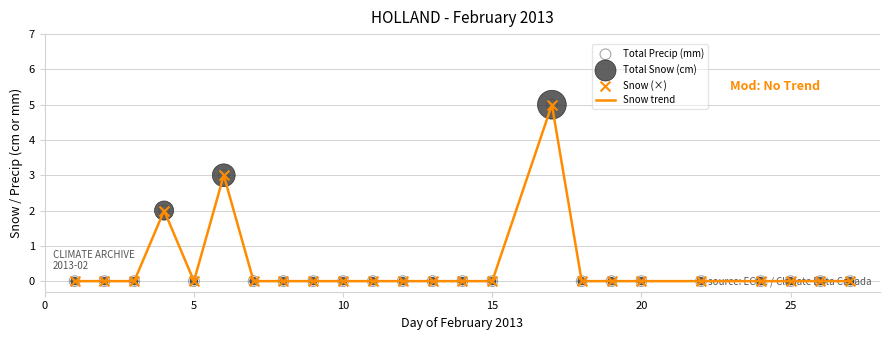

What is the greatest value displayed?

5